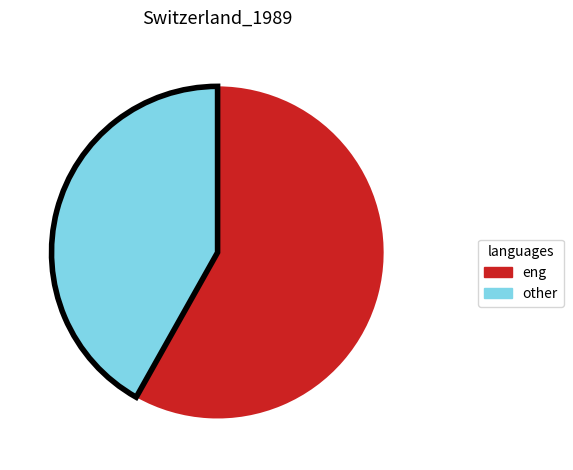

How many segments does this pie chart have?

2